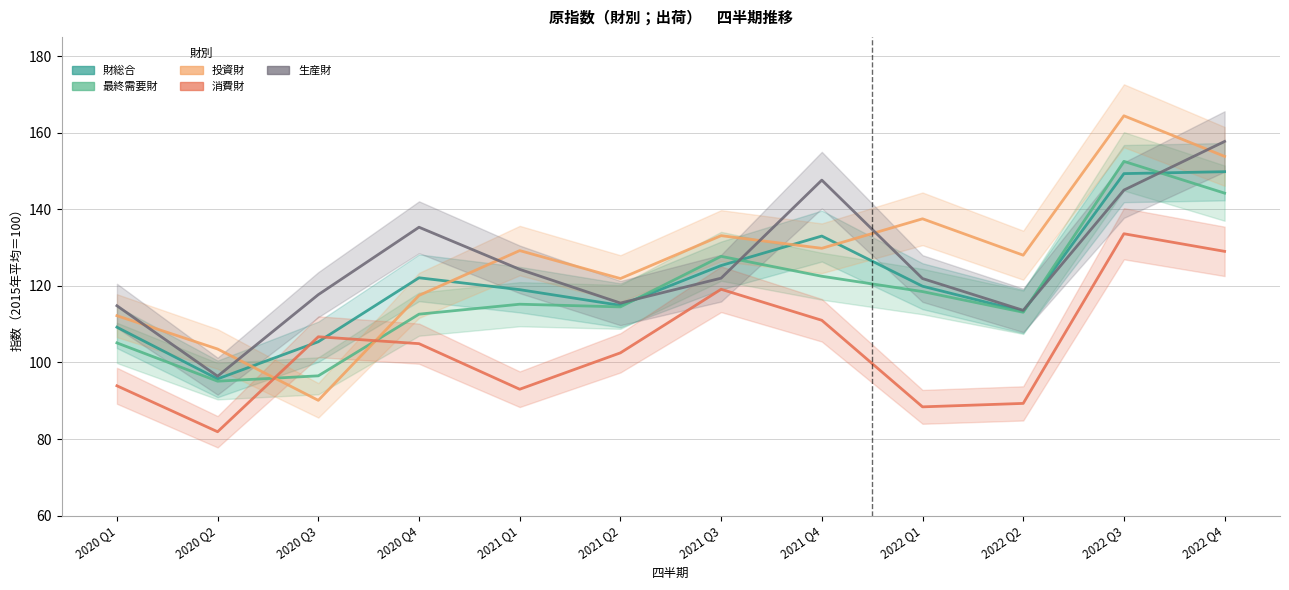

Rank the categories by 財総合 value from highest to lowest.

2022 Q4, 2022 Q3, 2021 Q4, 2021 Q3, 2020 Q4, 2022 Q1, 2021 Q1, 2021 Q2, 2022 Q2, 2020 Q1, 2020 Q3, 2020 Q2